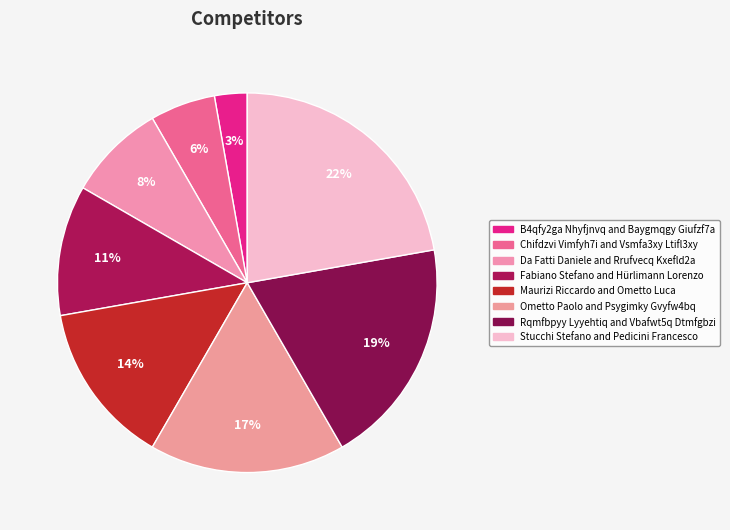

Combined, do Chifdzvi Vimfyh7i and Vsmfa3xy Ltifl3xy and Maurizi Riccardo and Ometto Luca account for over 50%?

No